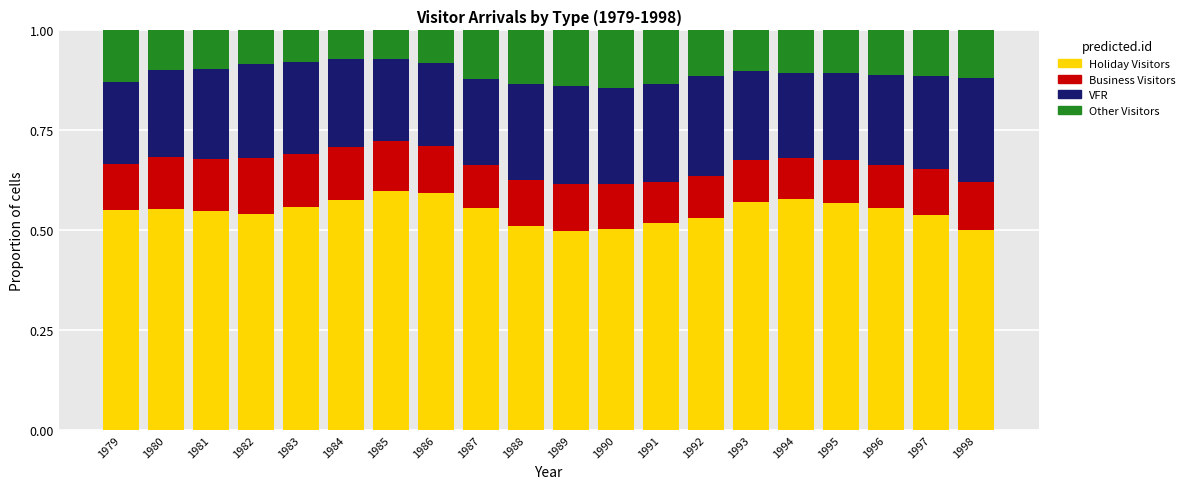

What is the total value across all series at 1988?

1.0